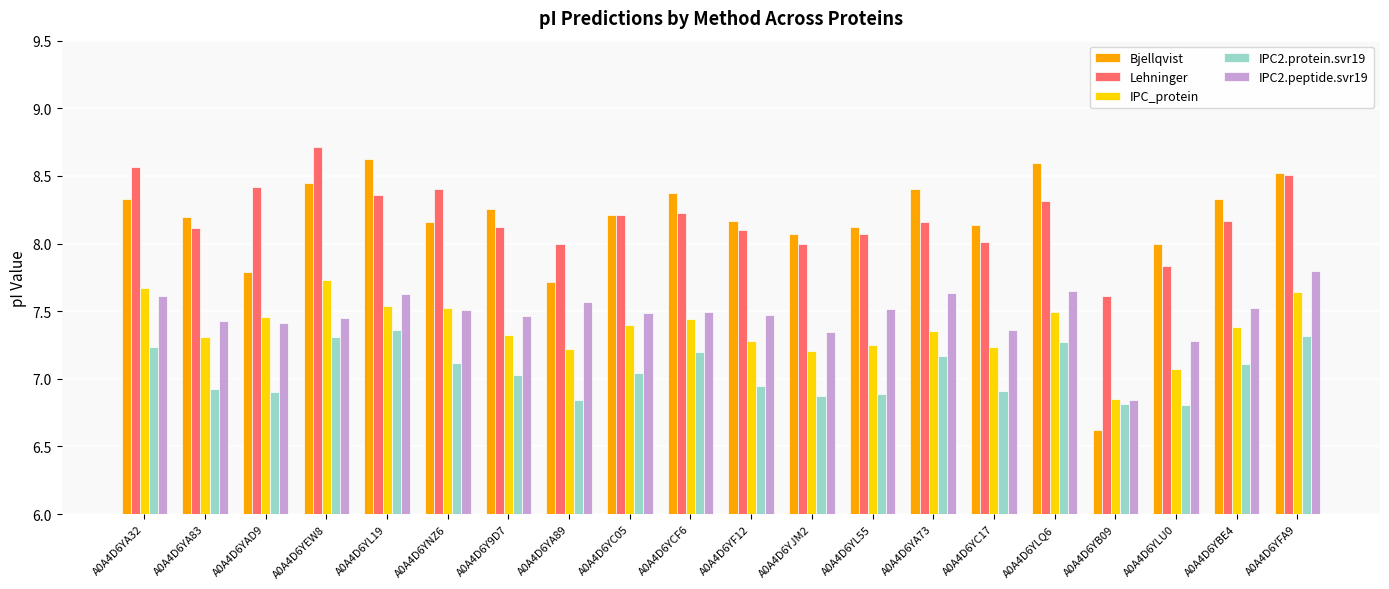

What is the label of the 5th bar from the left?

A0A4D6YL19